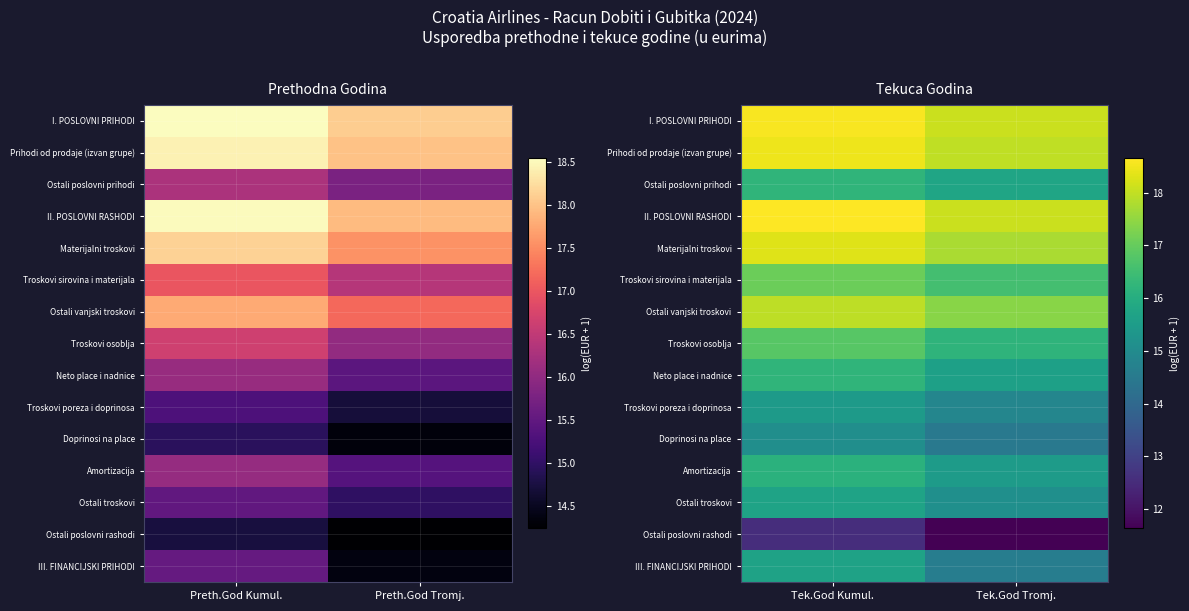

Read the Materijalni troskovi value at Tek.God Kumul..

18.3